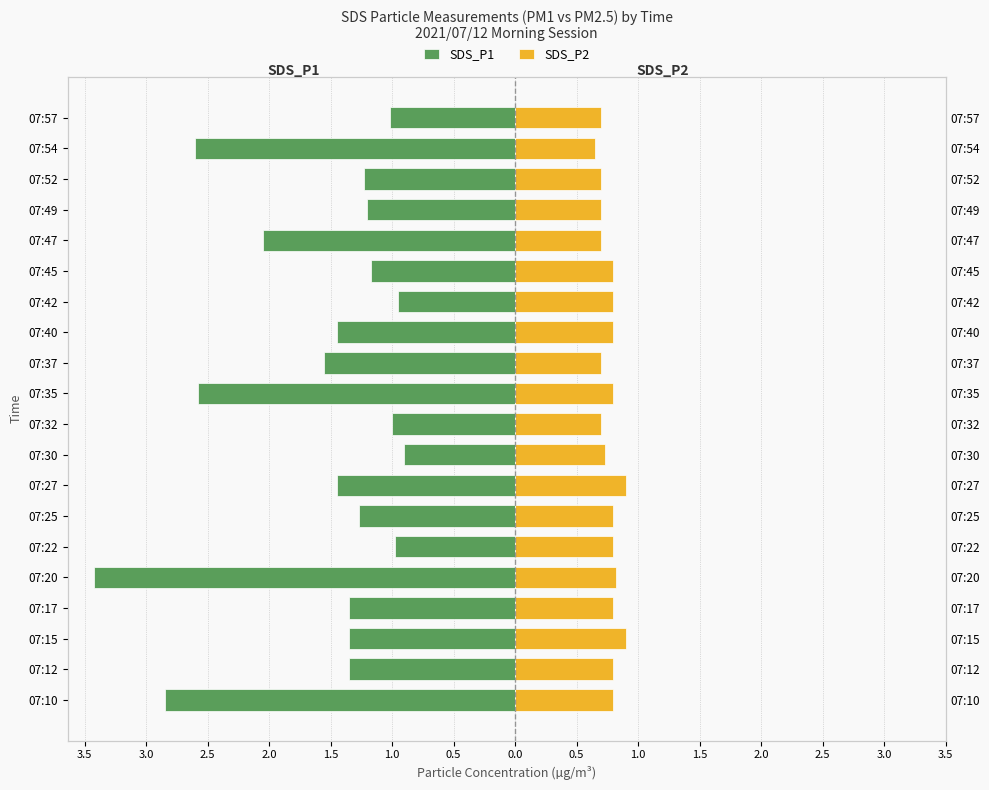

How many series are shown in this chart?

2